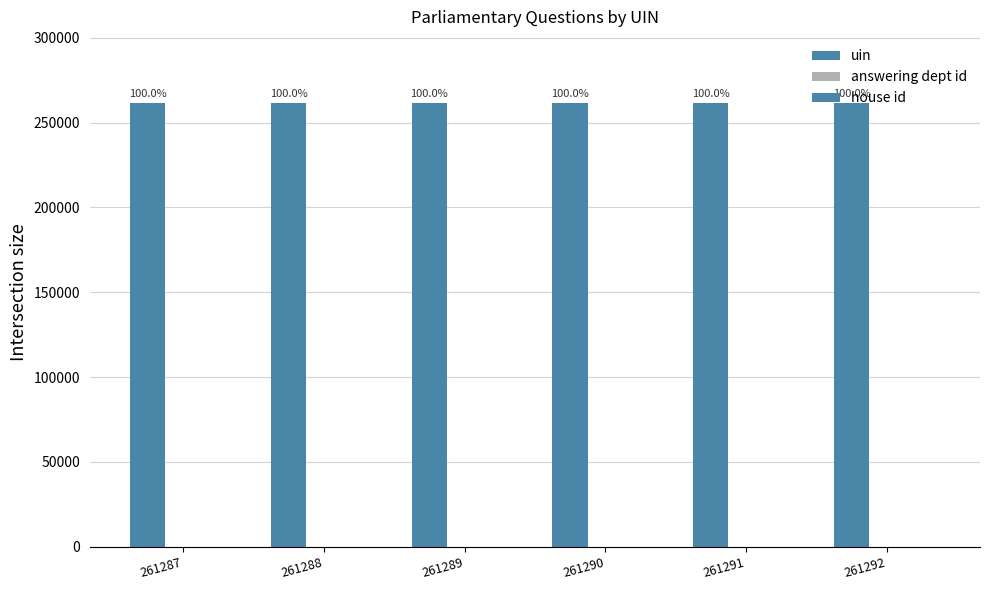

Are the bars horizontal?

No